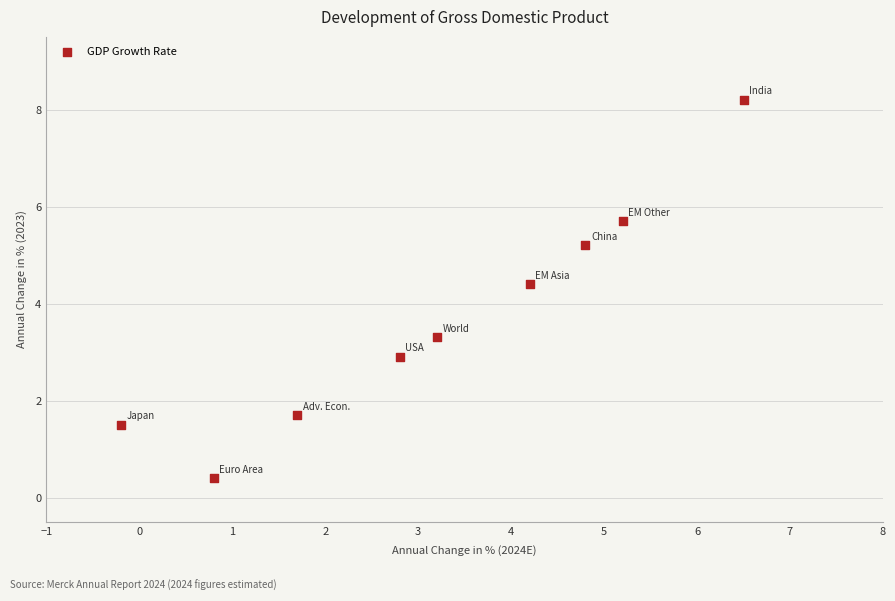

What is the average X value?

3.2